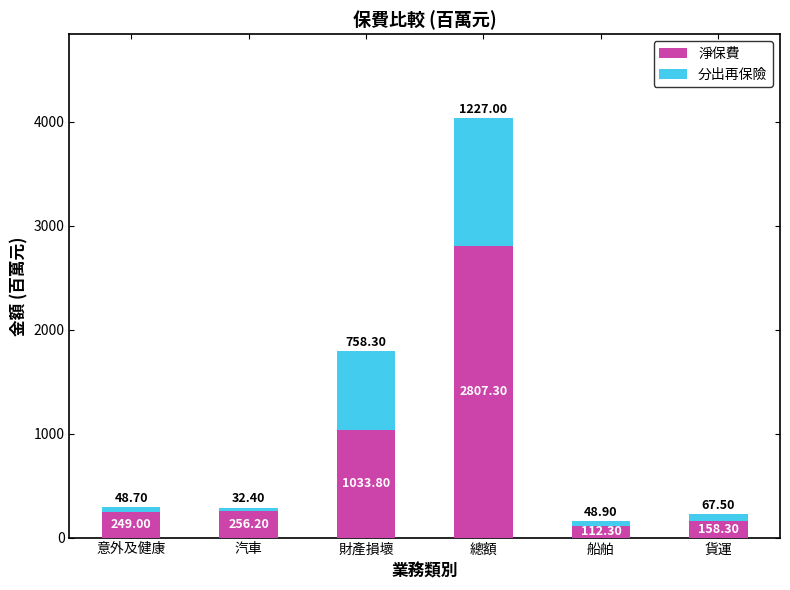

What is the total value across all series at 船舶?

161.2